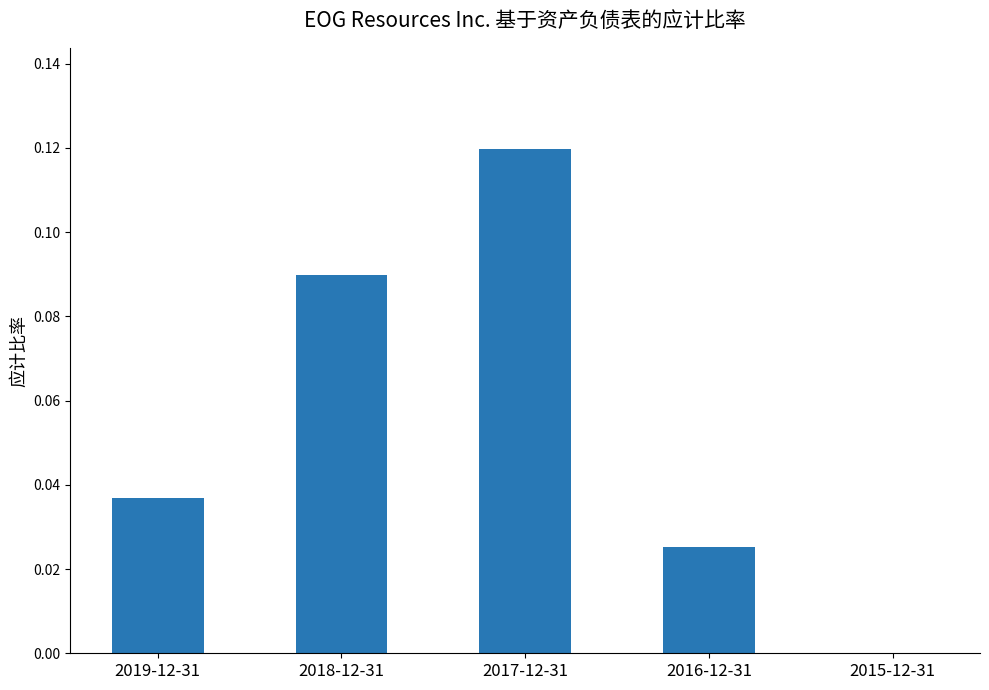

True or false: the data shows 0.0 at 2019-12-31.

True